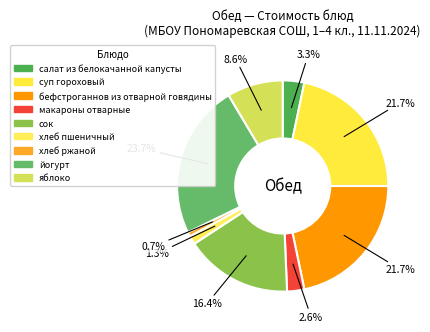

To the nearest percent, what percentage of the pie is макароны отварные?

3%